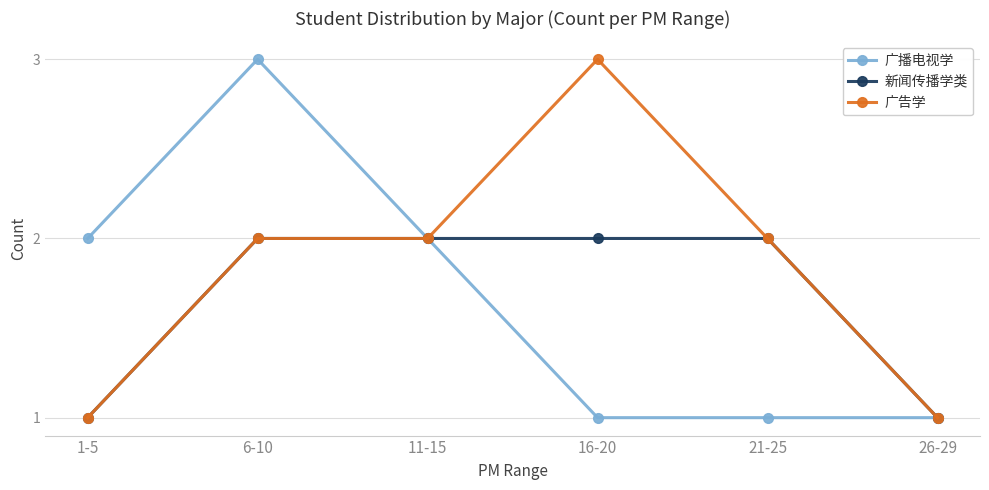

Reading right to left, transcribe all the data shown in this chart.

广播电视学: 26-29=1	21-25=1	16-20=1	11-15=2	6-10=3	1-5=2
新闻传播学类: 26-29=1	21-25=2	16-20=2	11-15=2	6-10=2	1-5=1
广告学: 26-29=1	21-25=2	16-20=3	11-15=2	6-10=2	1-5=1